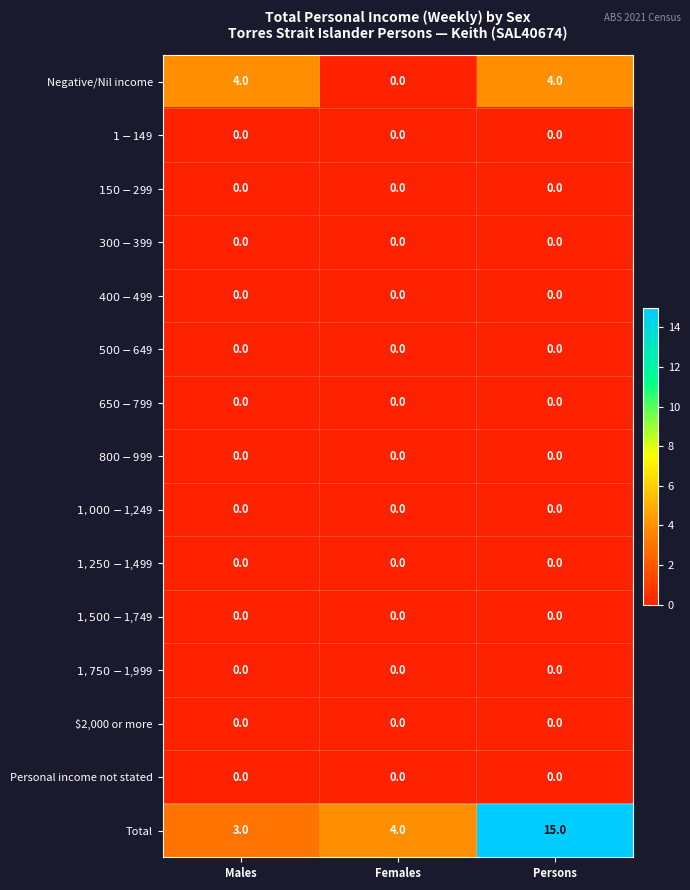

Is it true that Negative/Nil income equals 4 at Males?

True